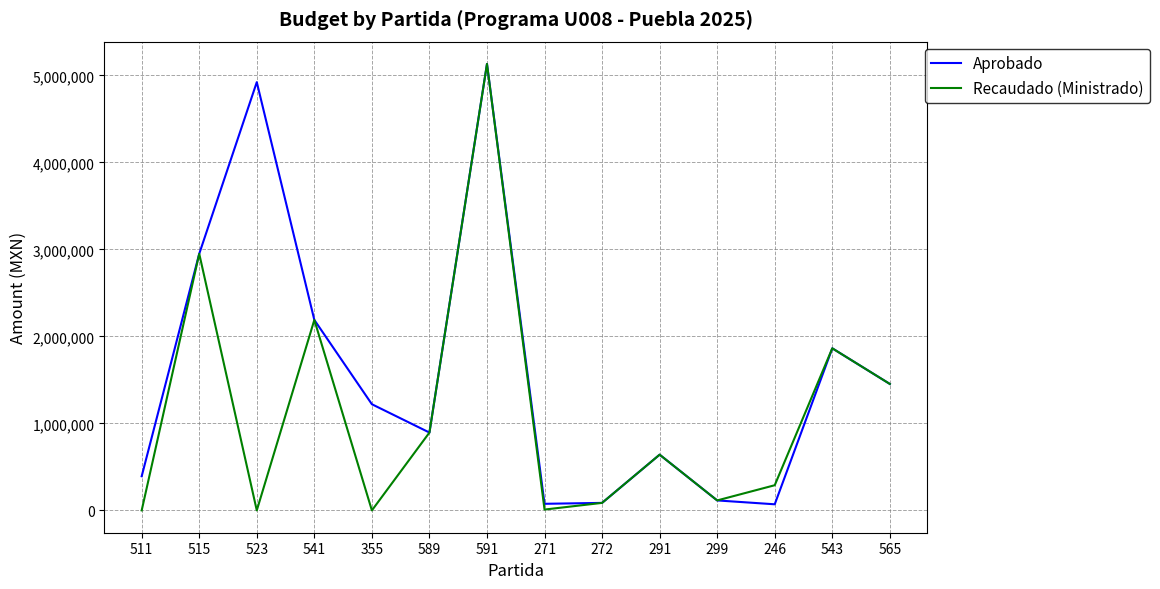

Which series has the largest total across all categories?

Aprobado